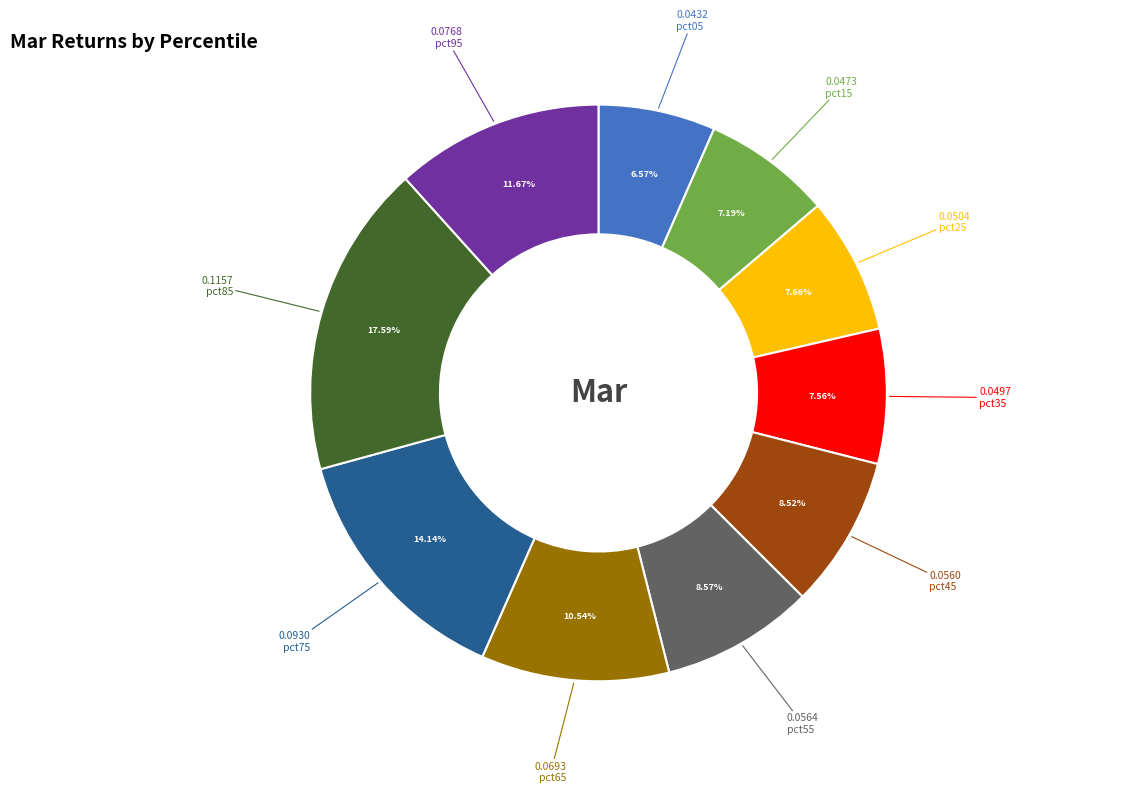

Is there a majority slice in this chart?

No